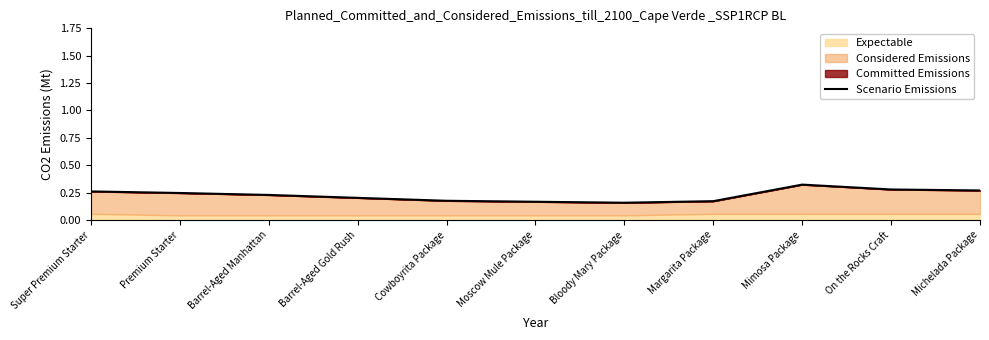

What is the sum of the values at Bloody Mary Package and Barrel-Aged Manhattan?

0.4